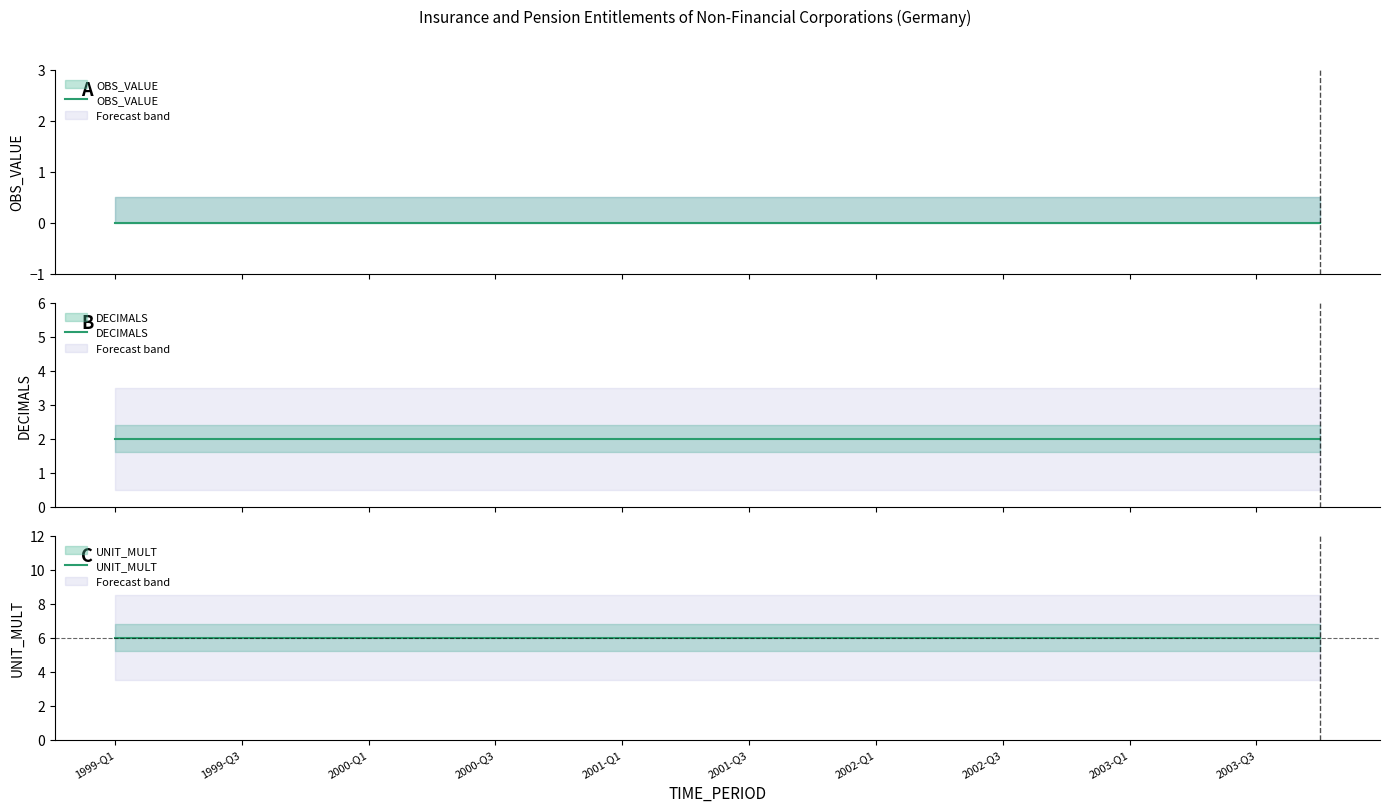

True or false: OBS_VALUE and DECIMALS cross at least once.

False